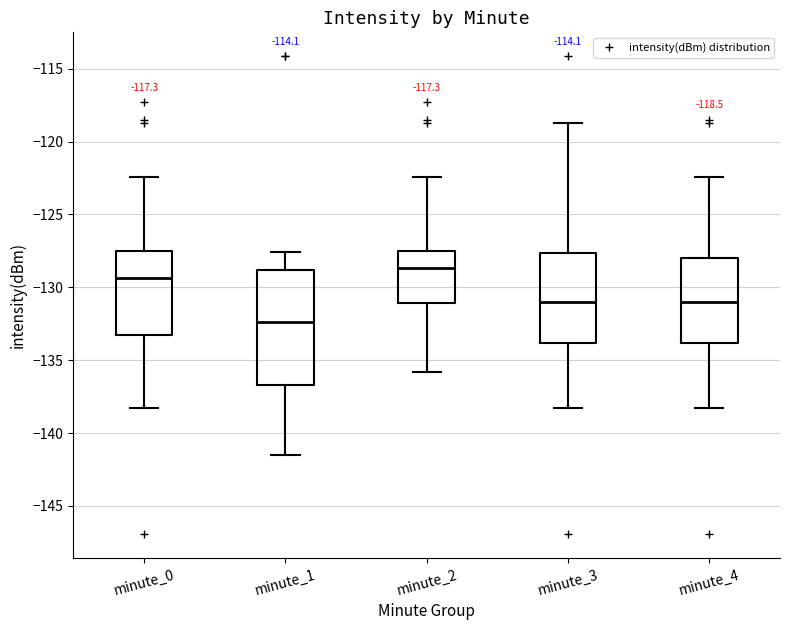

Which box's median line is the highest?

minute_2